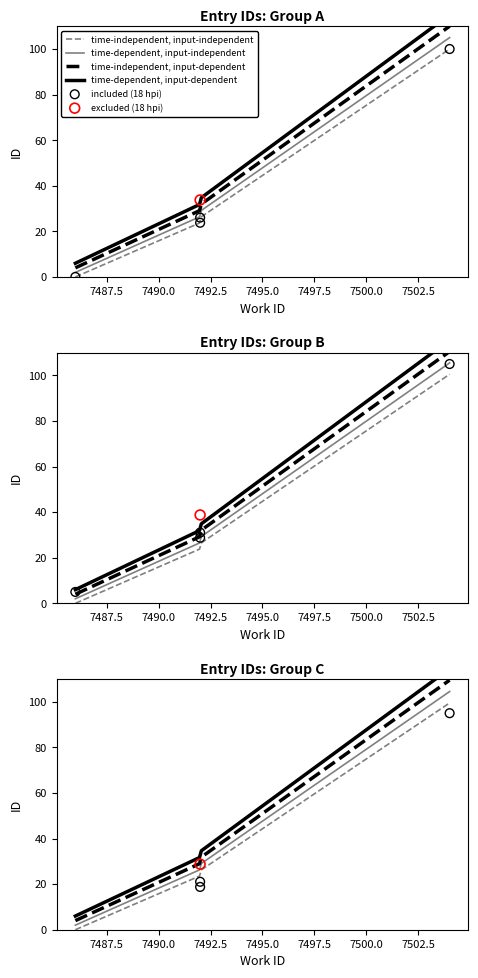

Which has a higher value, 7492 or 7492?

7492